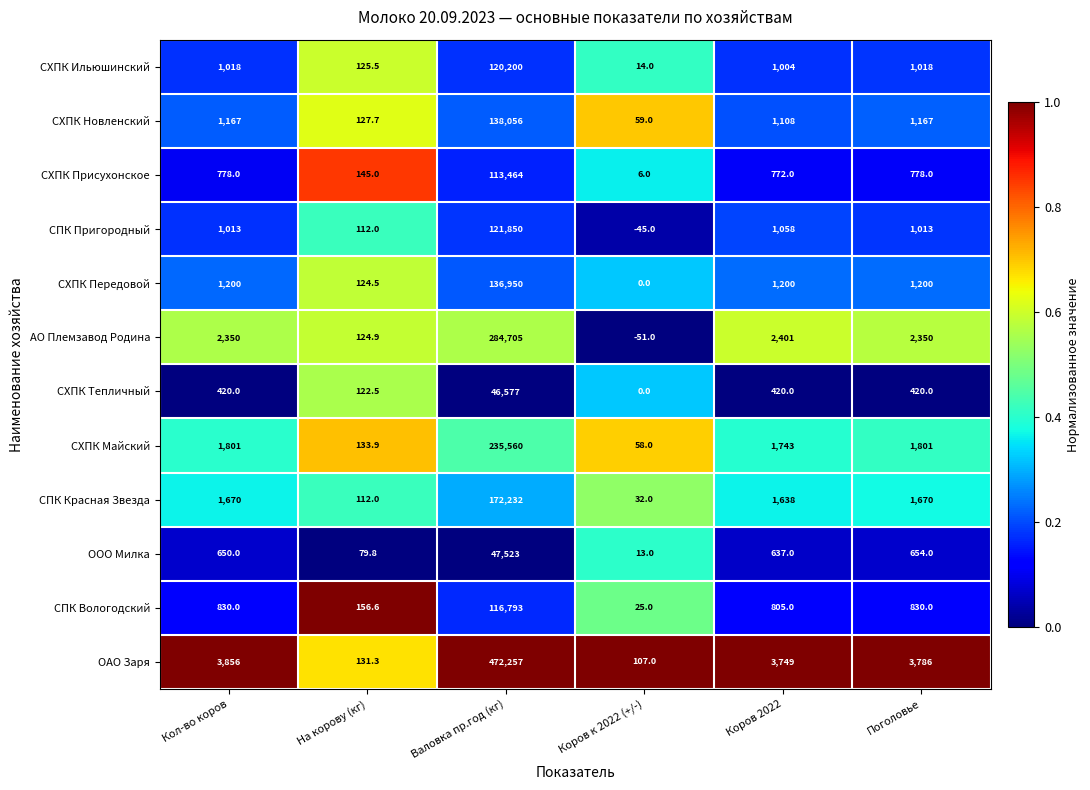

What value does the СХПК Новленский series have at Кол-во коров?

1167.0